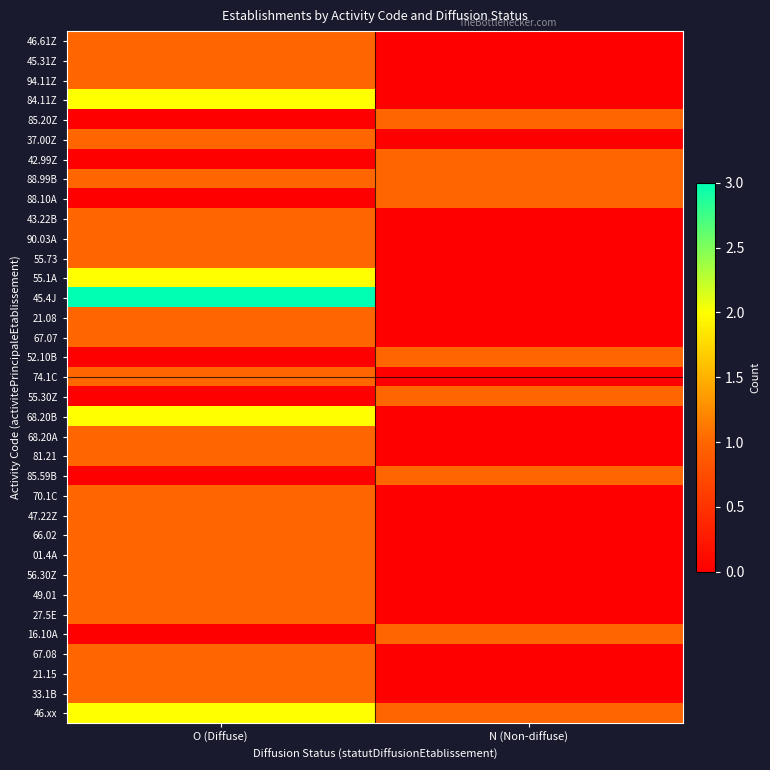

Which series changed the most between O (Diffuse) and N (Non-diffuse)?

45.4J